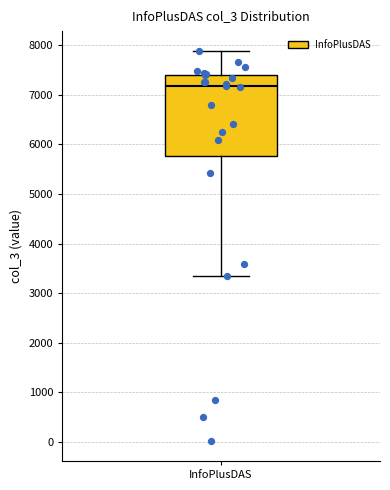

Transcribe this box plot: give where the median line is, the range the box spans, and where the two whiskers end, as read against the y-axis. The values are not printed on the chart, so give them approximately, as read against the axis.

median 7200, box 5800 to 7400, whiskers 3300 to 7900